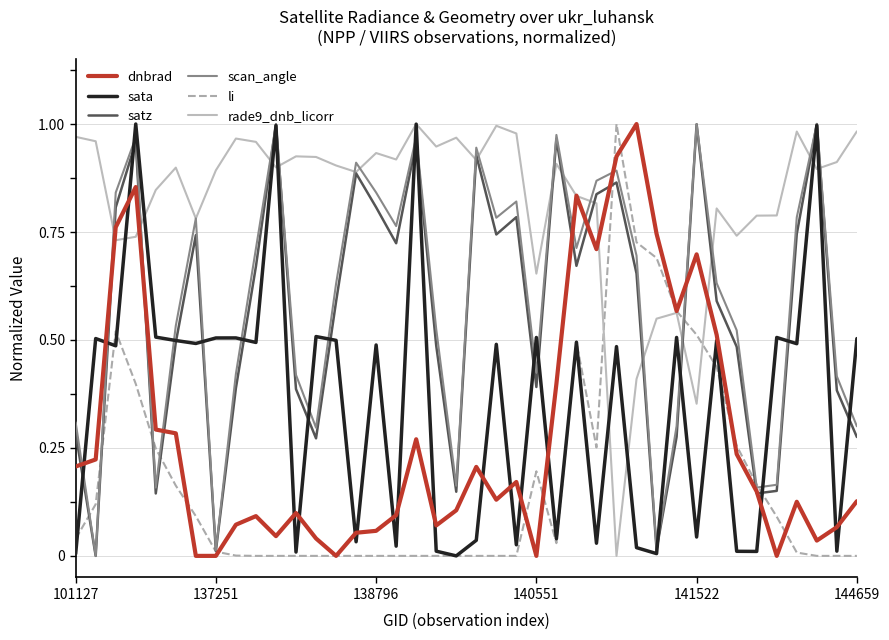

Which series has the largest total across all categories?

rade9_dnb_licorr